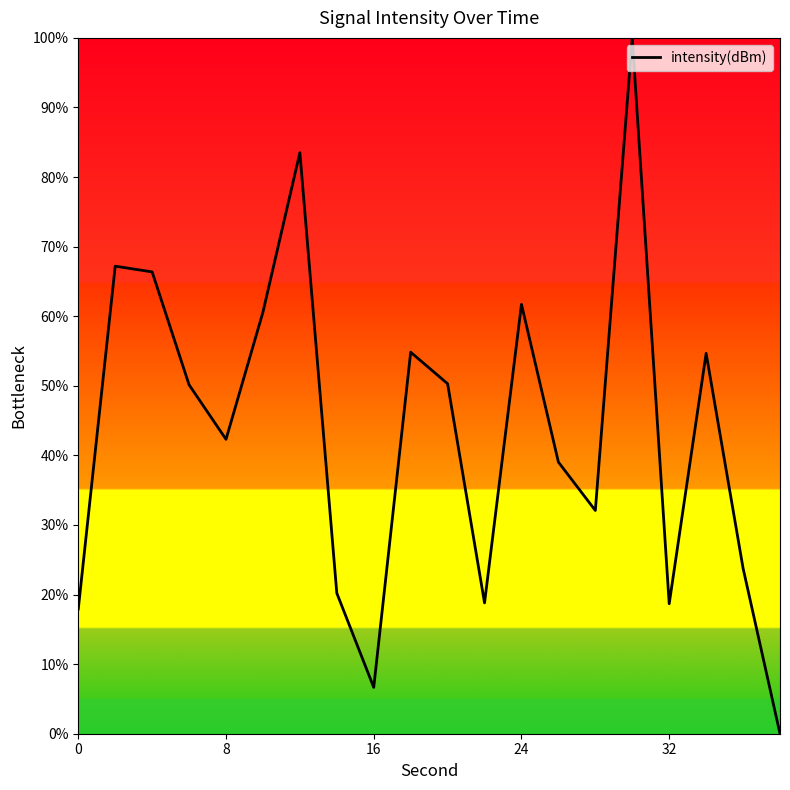

What is the difference between the maximum and minimum values?

100.0